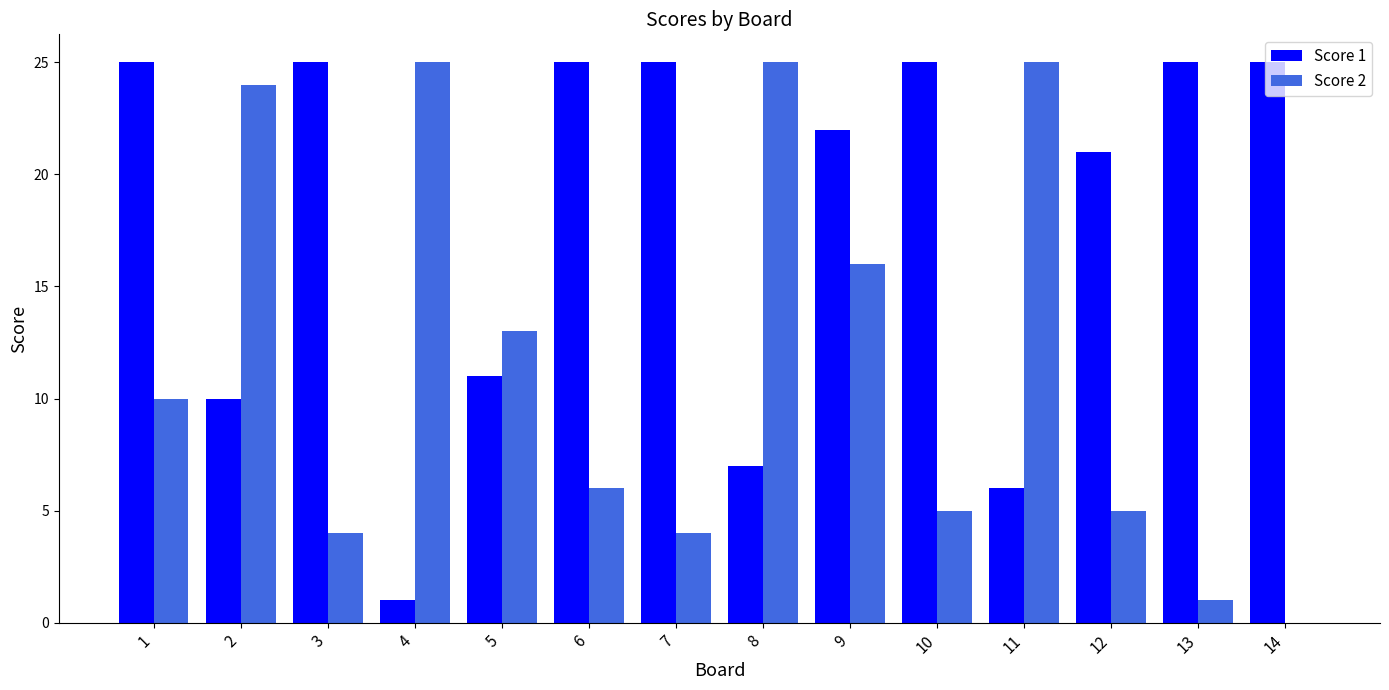

The Score 1 series shows 10 at 2. True or false?

True